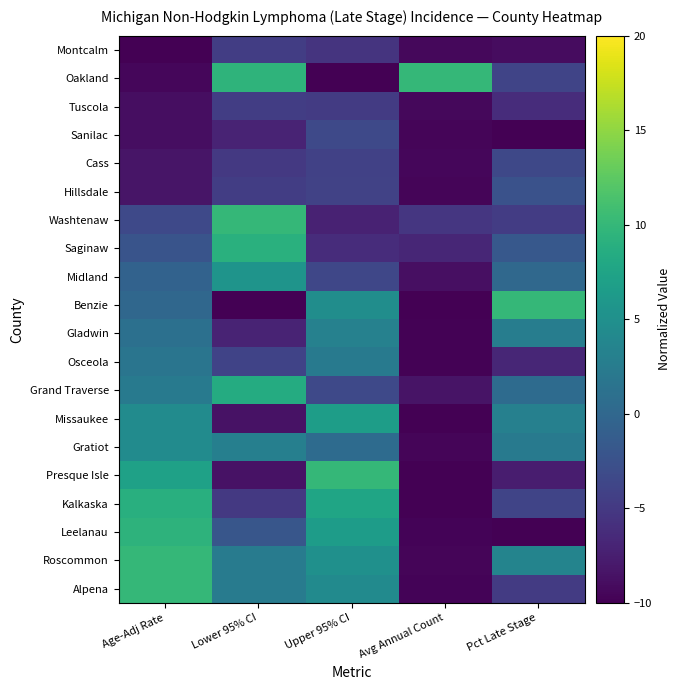

Rank the series by their maximum value, from highest to lowest.

Alpena, Roscommon, Presque Isle, Benzie, Washtenaw, Oakland, Leelanau, Saginaw, Kalkaska, Grand Traverse, Missaukee, Midland, Gratiot, Gladwin, Osceola, Hillsdale, Sanilac, Cass, Tuscola, Montcalm